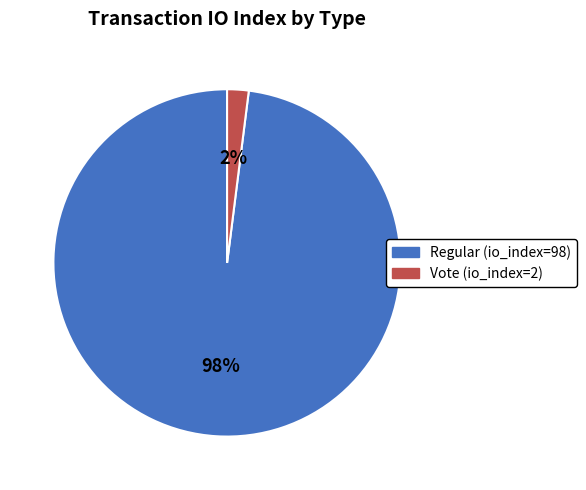

To the nearest percent, what portion does Vote (io_index=2) represent?

2%